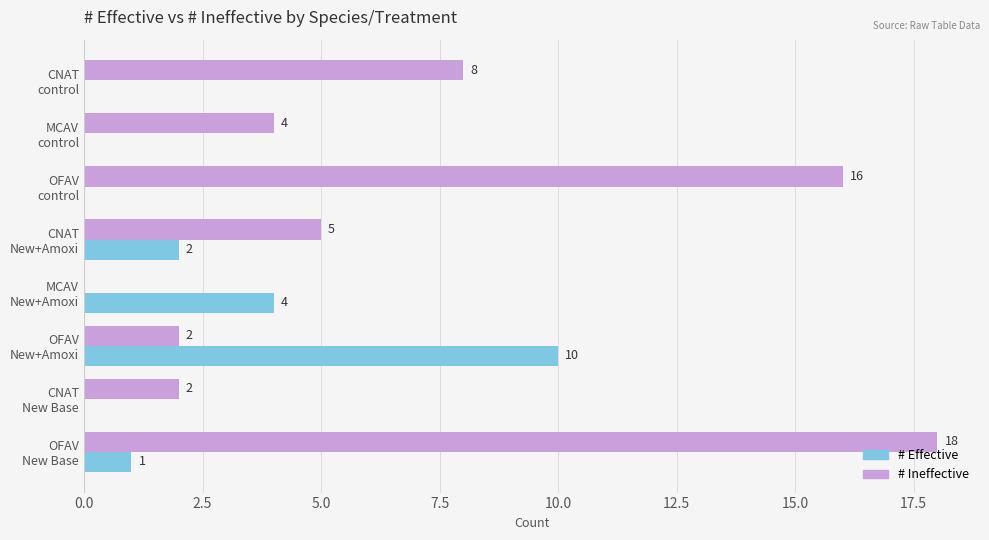

What are all the series names shown in the legend?

# Effective, # Ineffective